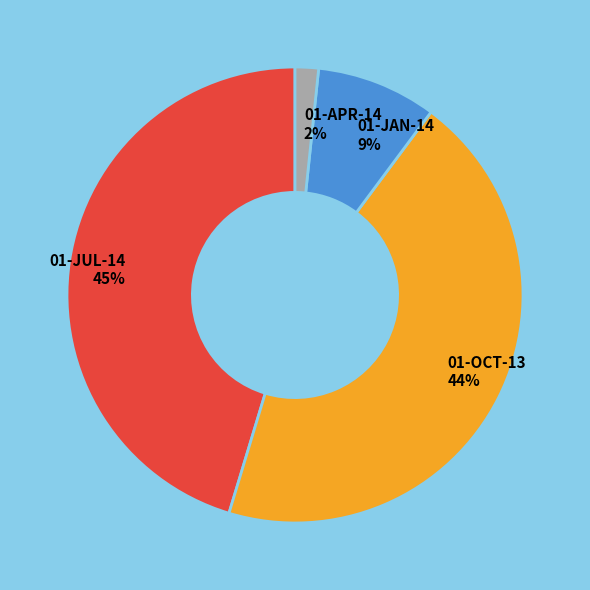

Which has a higher value, 01-OCT-13 44% or 01-JUL-14 45%?

01-JUL-14 45%